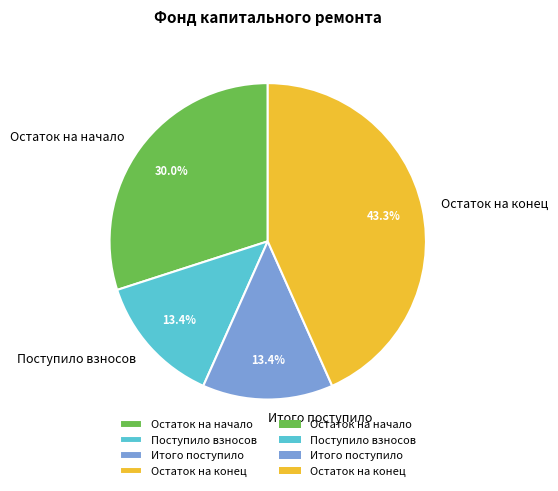

What is the ratio of the value at Остаток на начало to the value at Итого поступило?

2.2